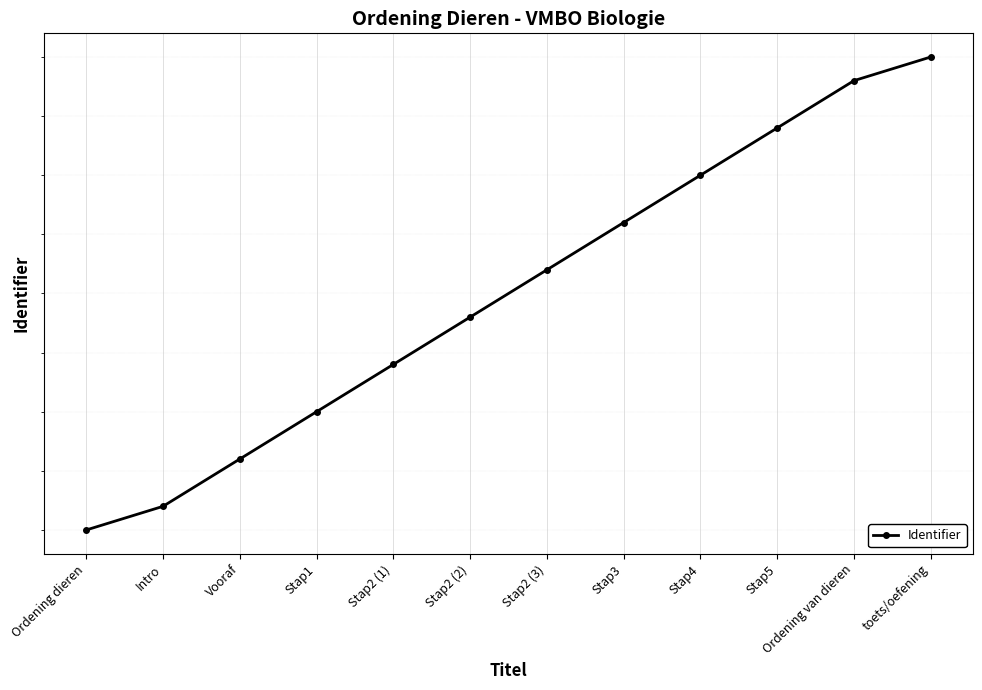

How many lines are shown in the chart?

1